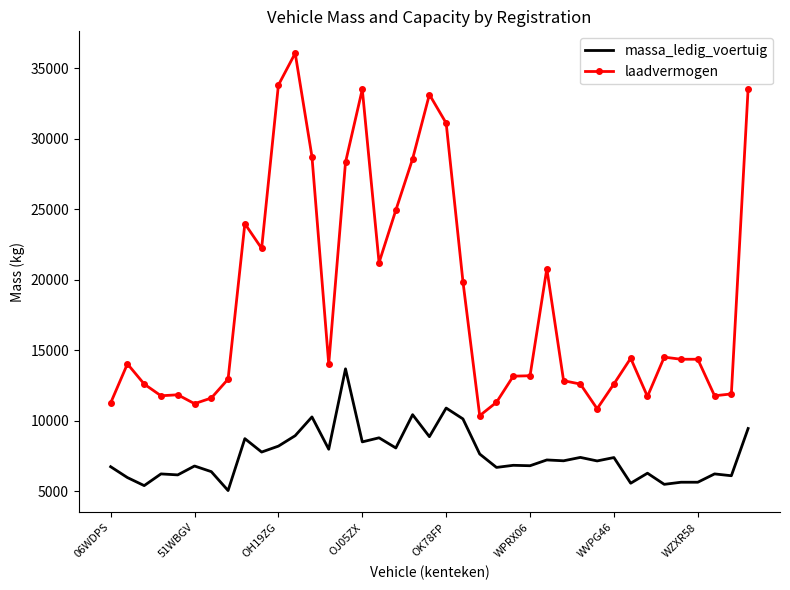

Which series has the largest total across all categories?

laadvermogen